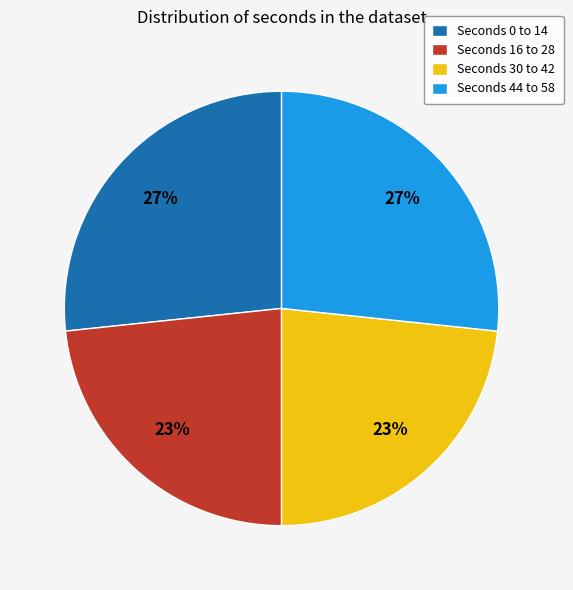

Count the number of slices in the pie.

4